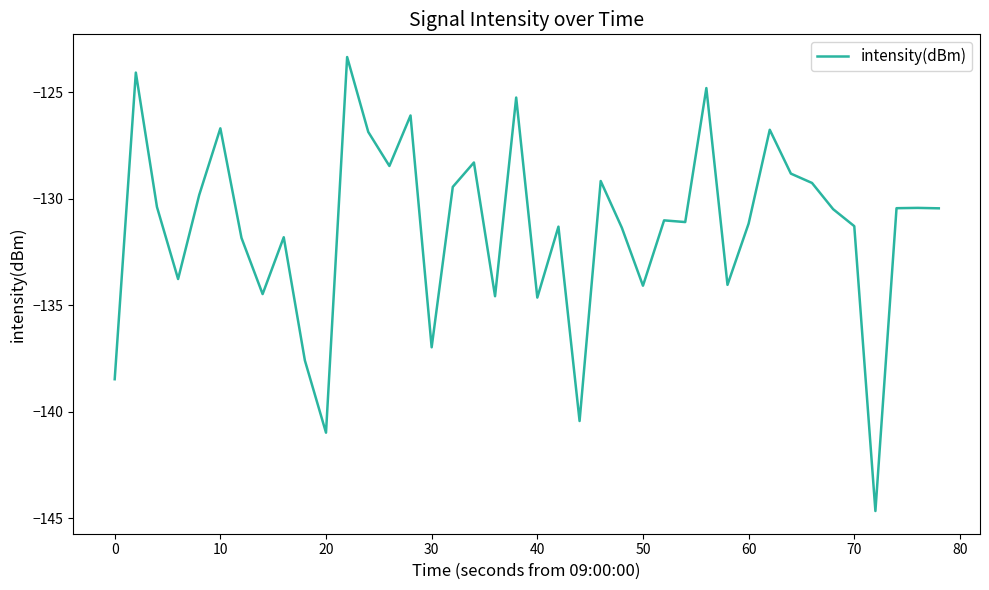

What is the difference between the maximum and minimum values?

21.3